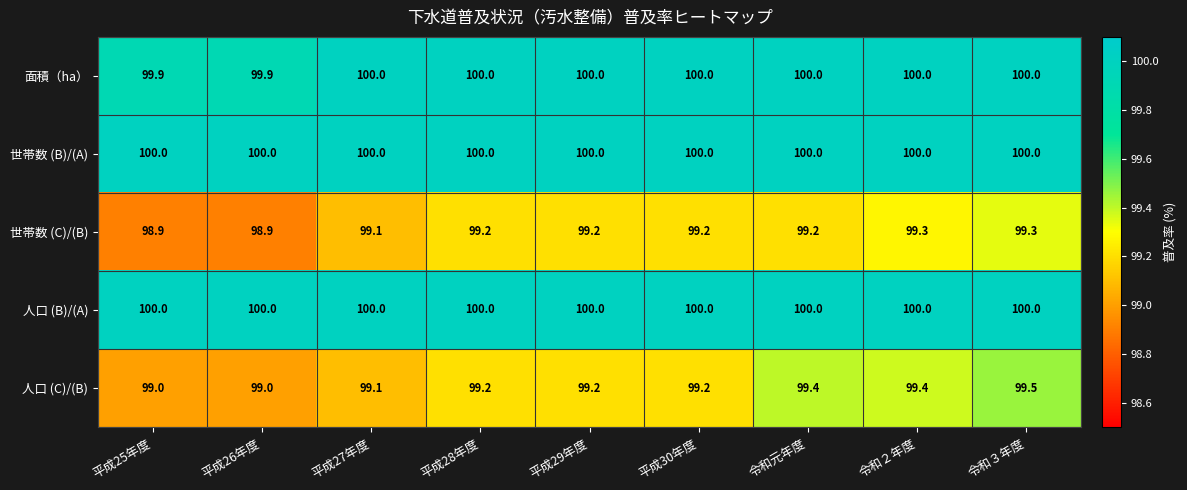

What is the greatest value displayed?

100.0